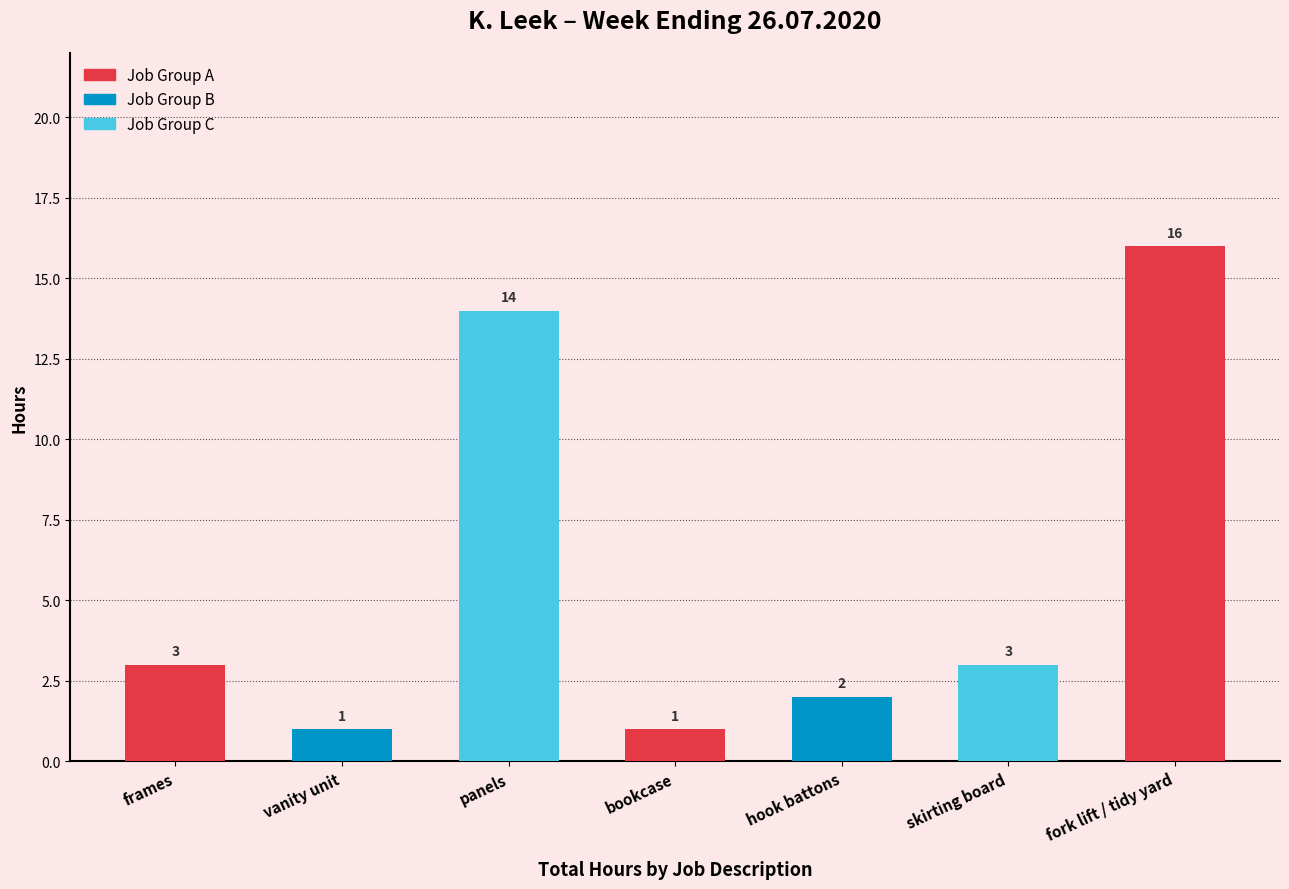

True or false: the data shows 1 at bookcase.

True